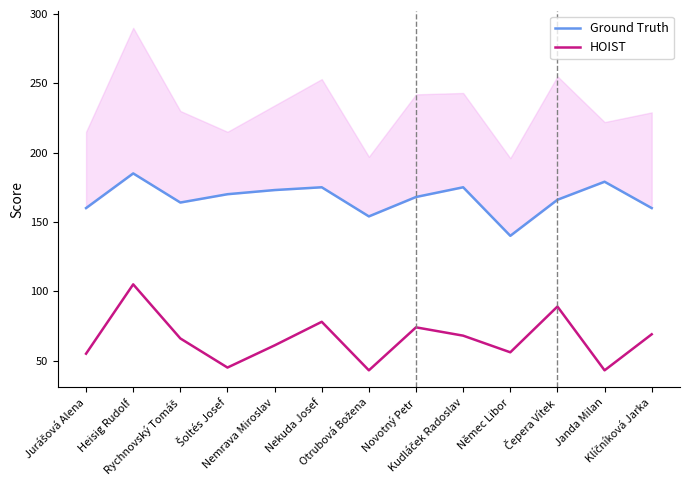

Which series changed the most between Heisig Rudolf and Janda Milan?

HOIST